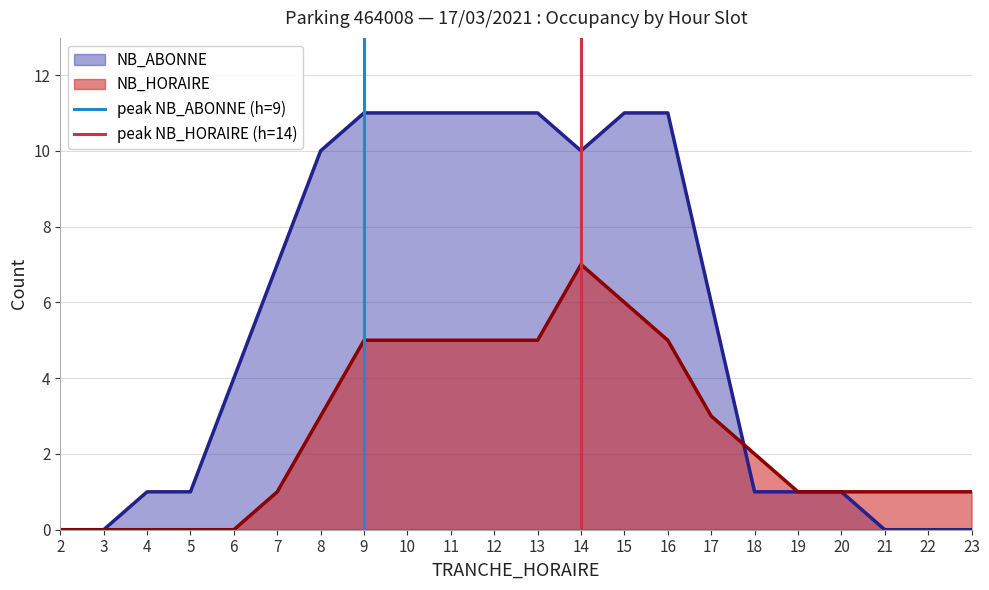

True or false: NB_HORAIRE has a value of 5 at 11.

True